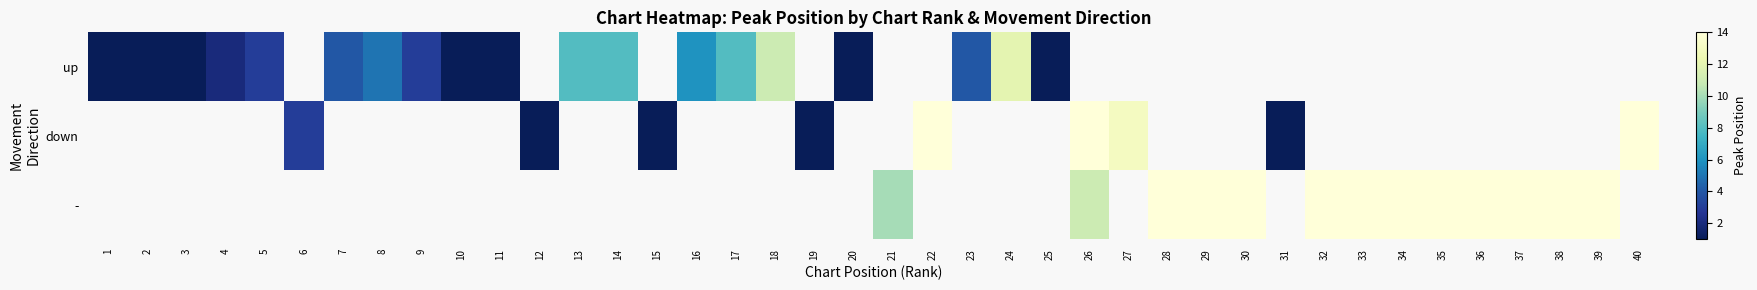

The value of down at 15 is 0.4. True or false?

False